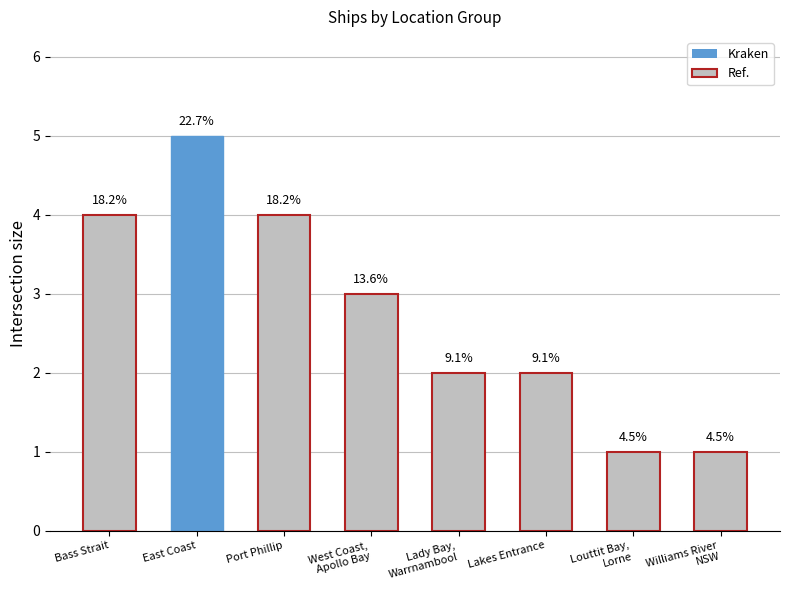

How many bars are there in total?

8